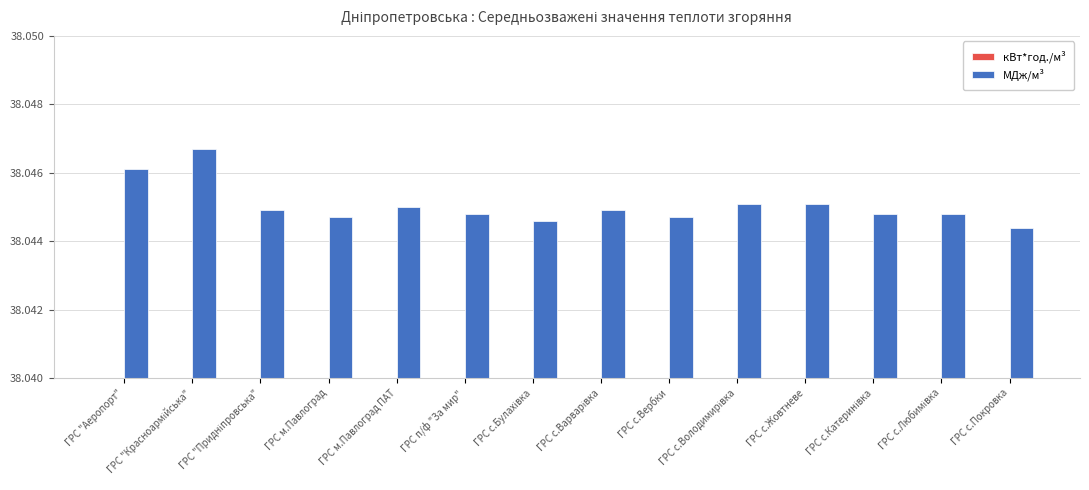

What position from the left is ГРС с.Булахівка?

7